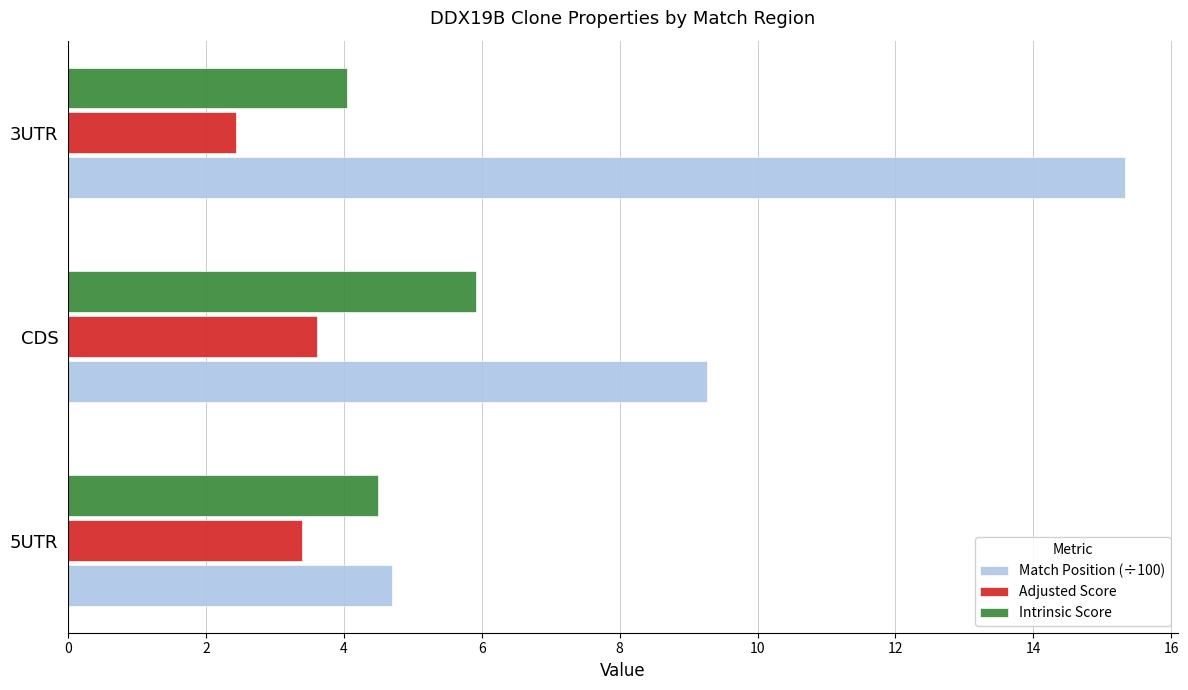

Count the number of categories in the chart.

3